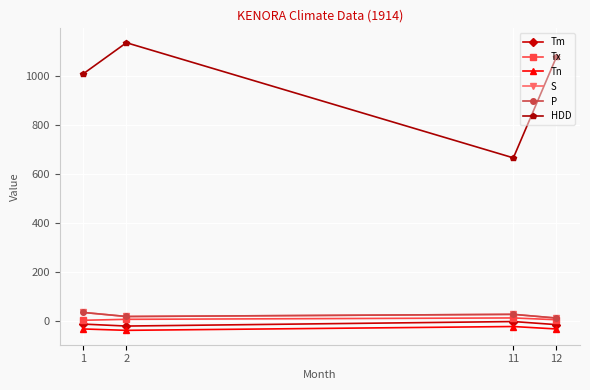

What is the difference between the maximum and minimum values in the Tn series?

15.6